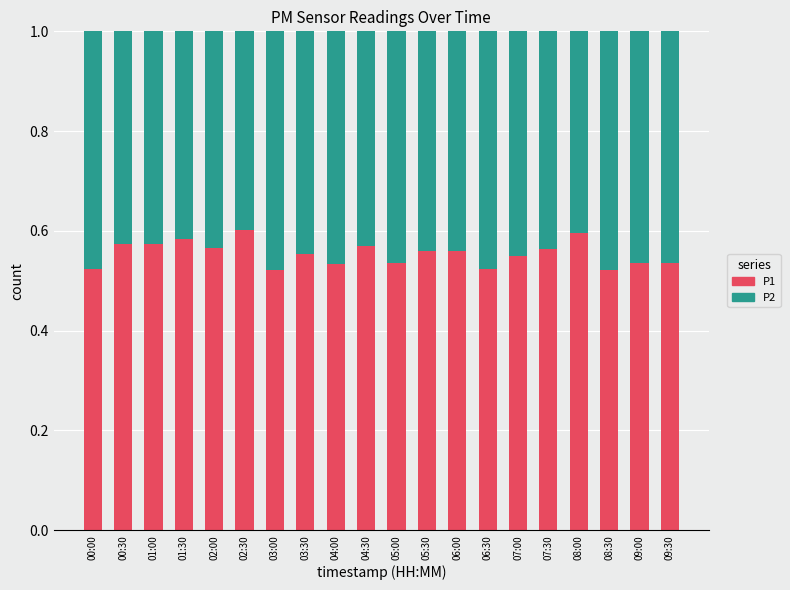

What is the sum of the P1 values at 05:00 and 04:00?

1.1